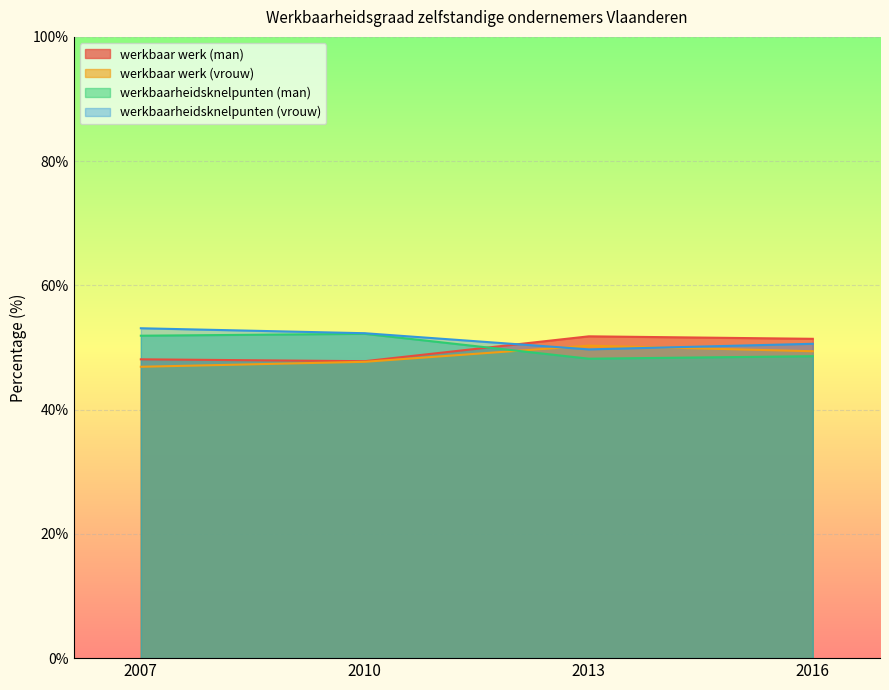

Which has a higher value, 2010 or 2016?

2016